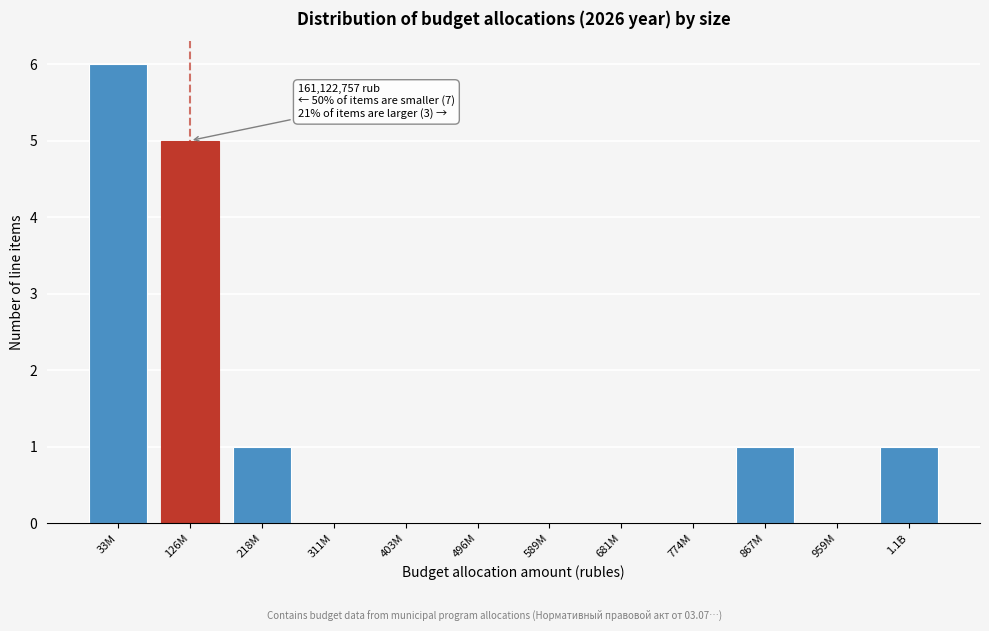

Reading right to left, transcribe all the data shown in this chart.

1.1B=1	959M=0	867M=1	774M=0	681M=0	589M=0	496M=0	403M=0	311M=0	218M=1	126M=5	33M=6